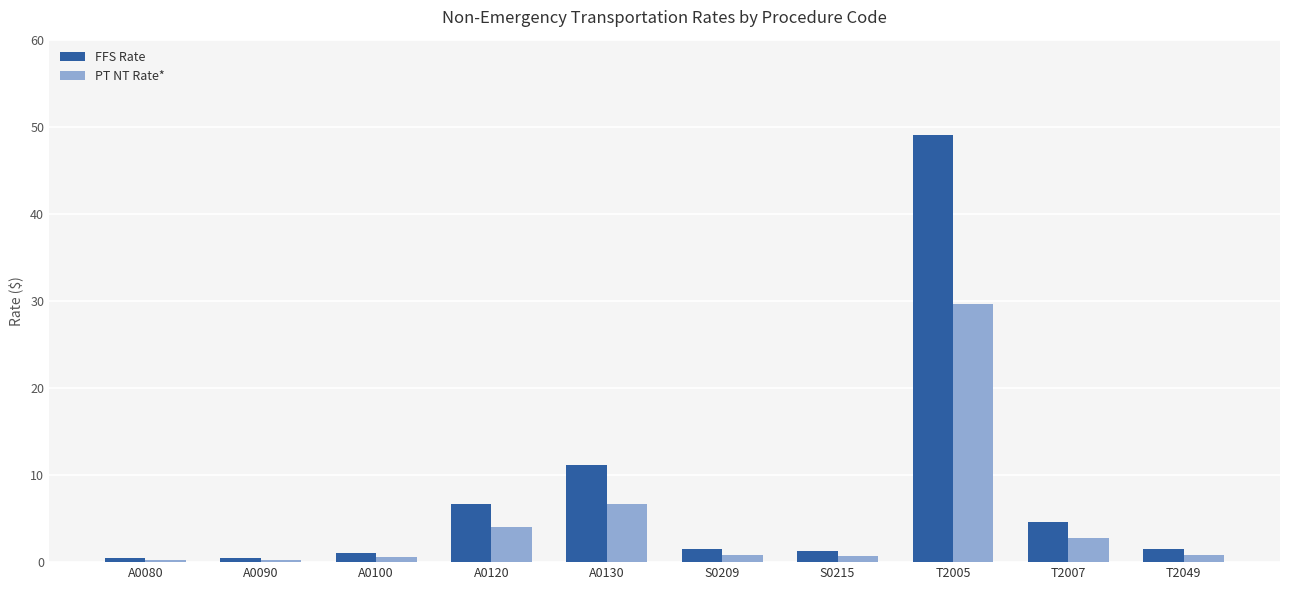

What is the maximum value for FFS Rate?

49.1